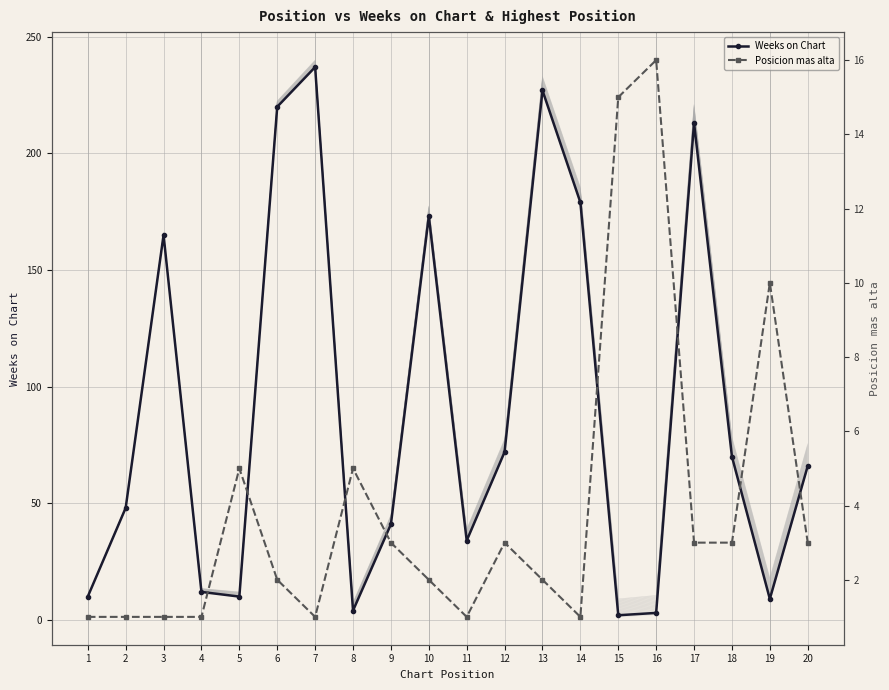

Which series ends up on top after the final intersection of Posicion mas alta and Weeks on Chart?

Weeks on Chart